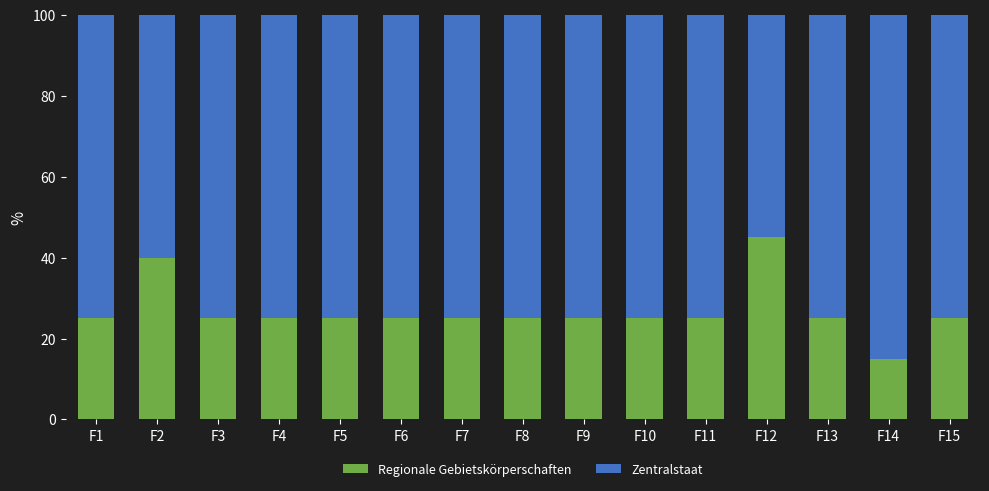

What is the average value of the Regionale Gebietskörperschaften series?

27